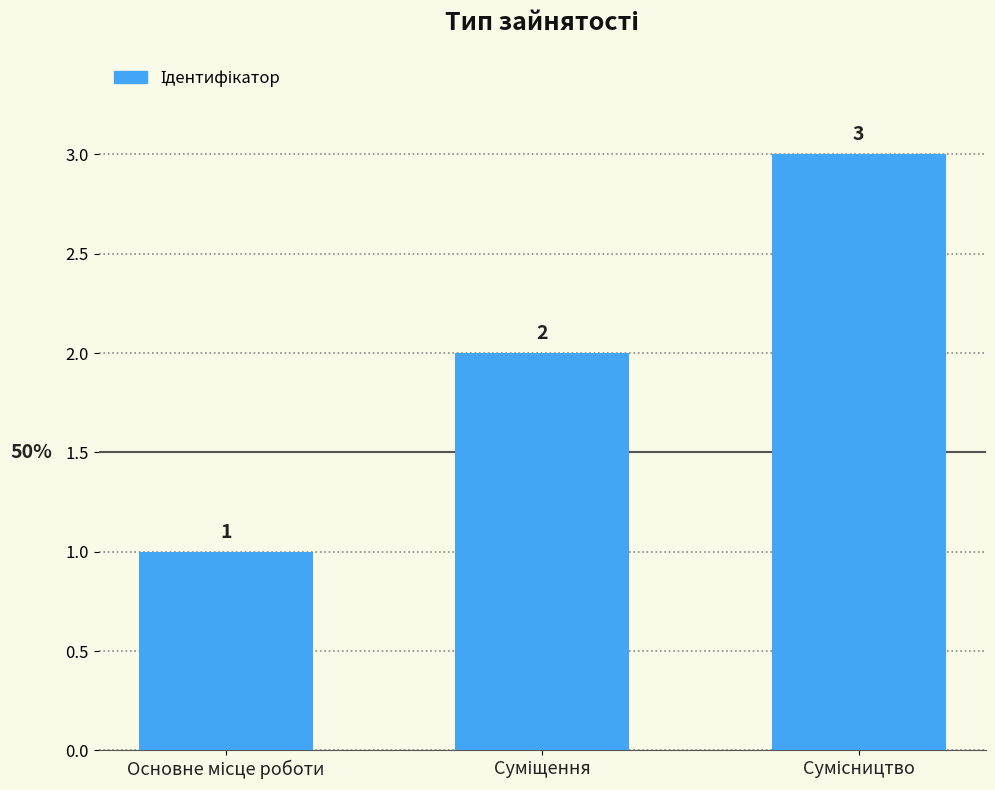

How many values are between 1 and 3?

3